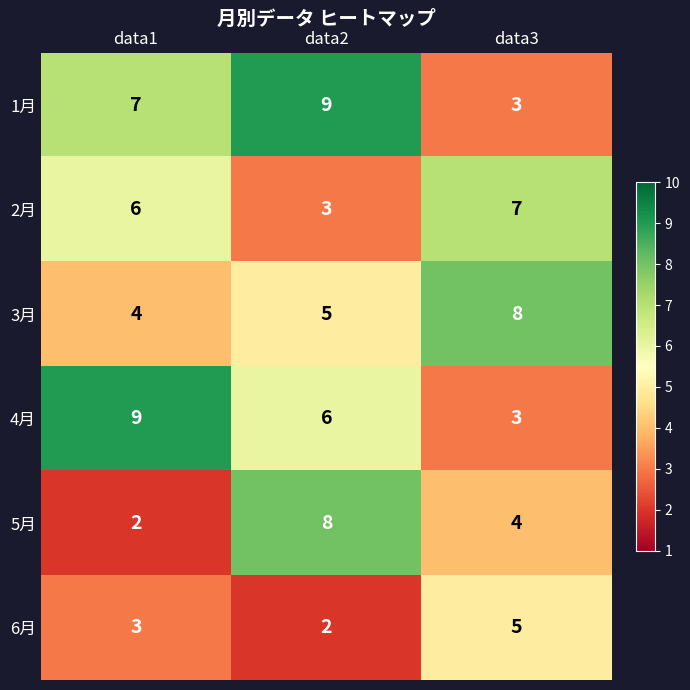

Which series changed the most between data2 and data3?

1月